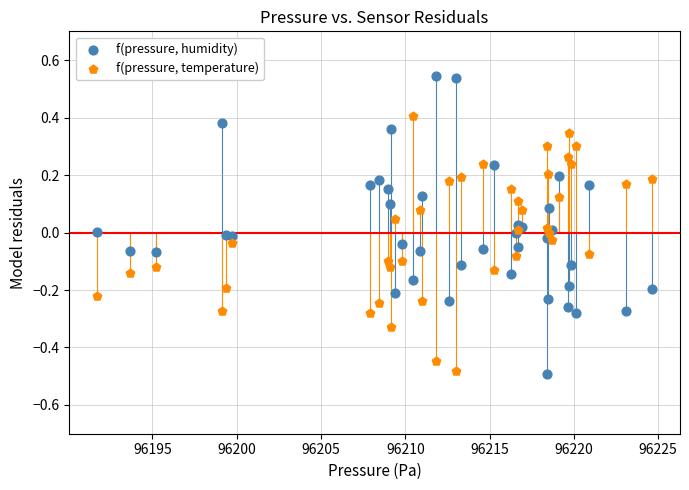

Which series has the largest Y range (max minus min)?

f(pressure, humidity)